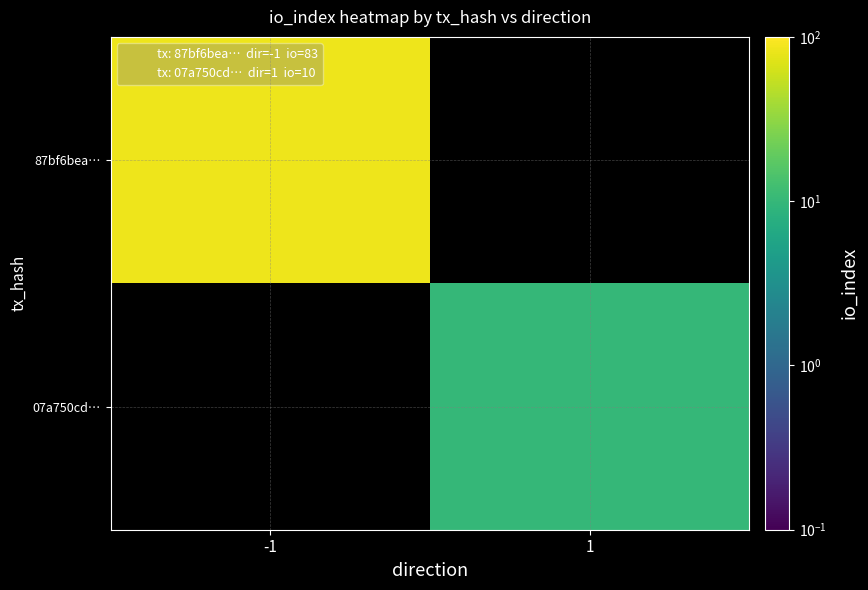

Which series has the widest spread of values?

87bf6bea…